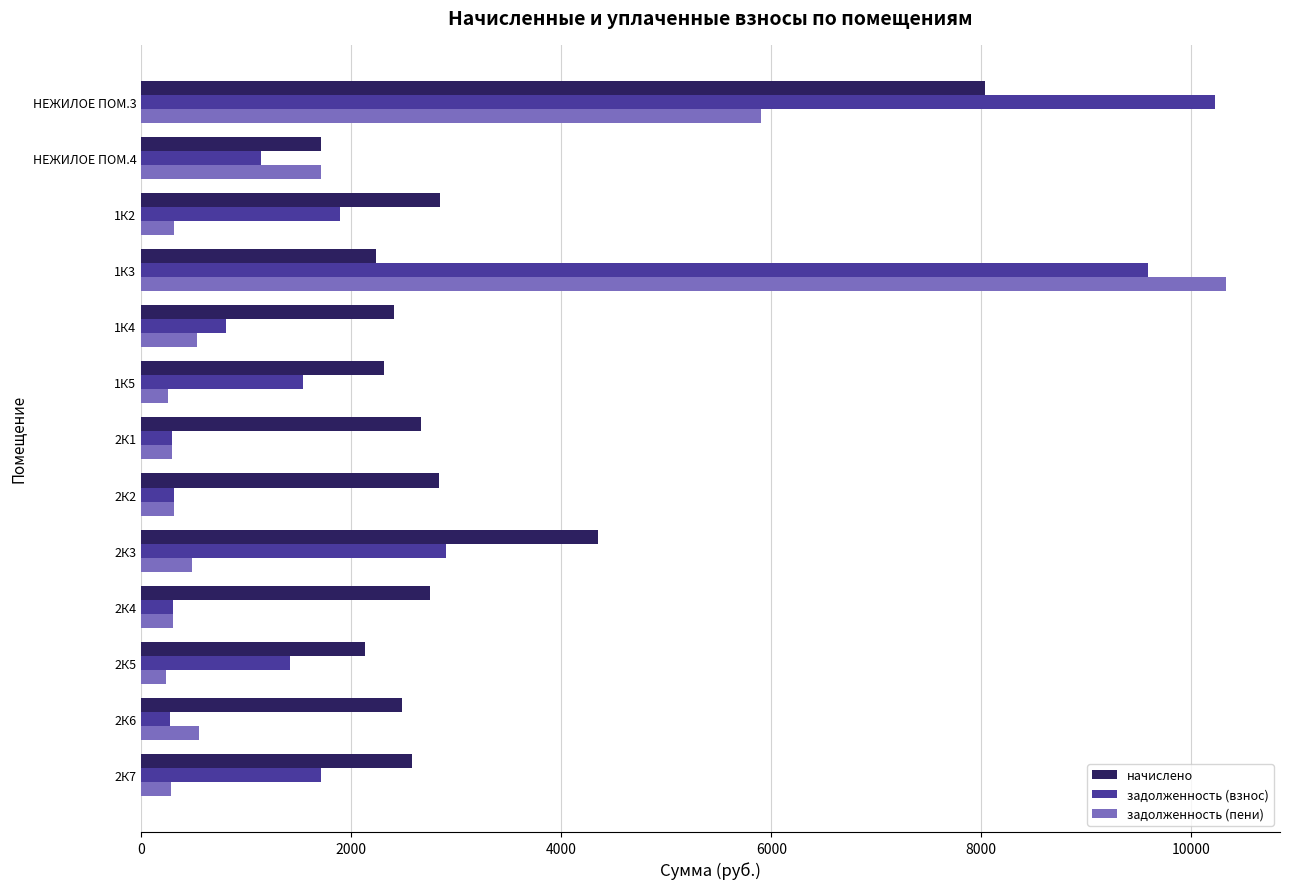

How many data points in задолженность (пени) are less than 317?

6